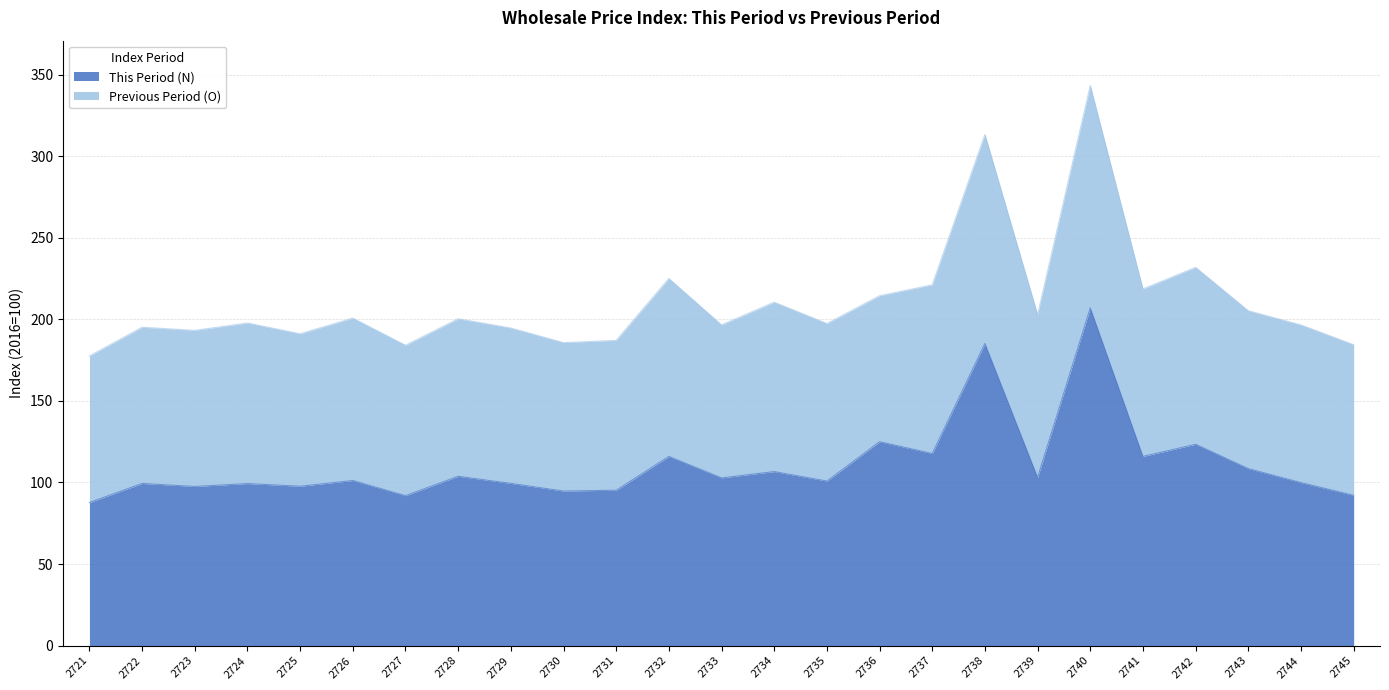

Rank the categories by value from highest to lowest.

2740, 2738, 2736, 2742, 2737, 2732, 2741, 2743, 2734, 2728, 2739, 2733, 2726, 2735, 2744, 2729, 2722, 2724, 2725, 2723, 2731, 2730, 2745, 2727, 2721